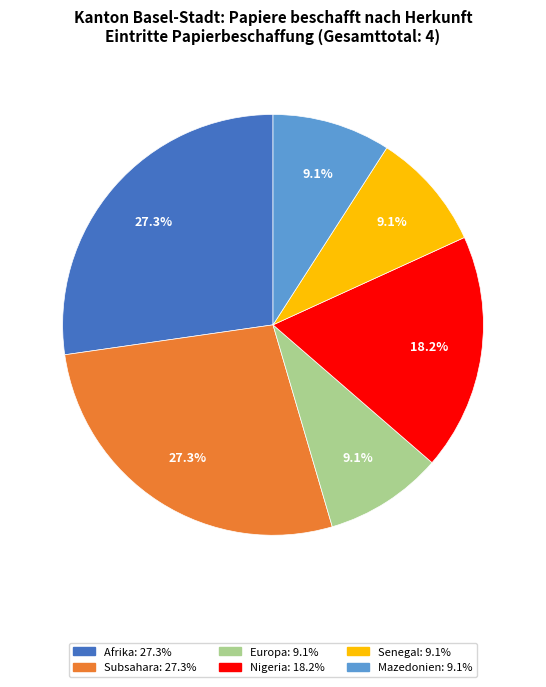

Is there a majority slice in this chart?

No